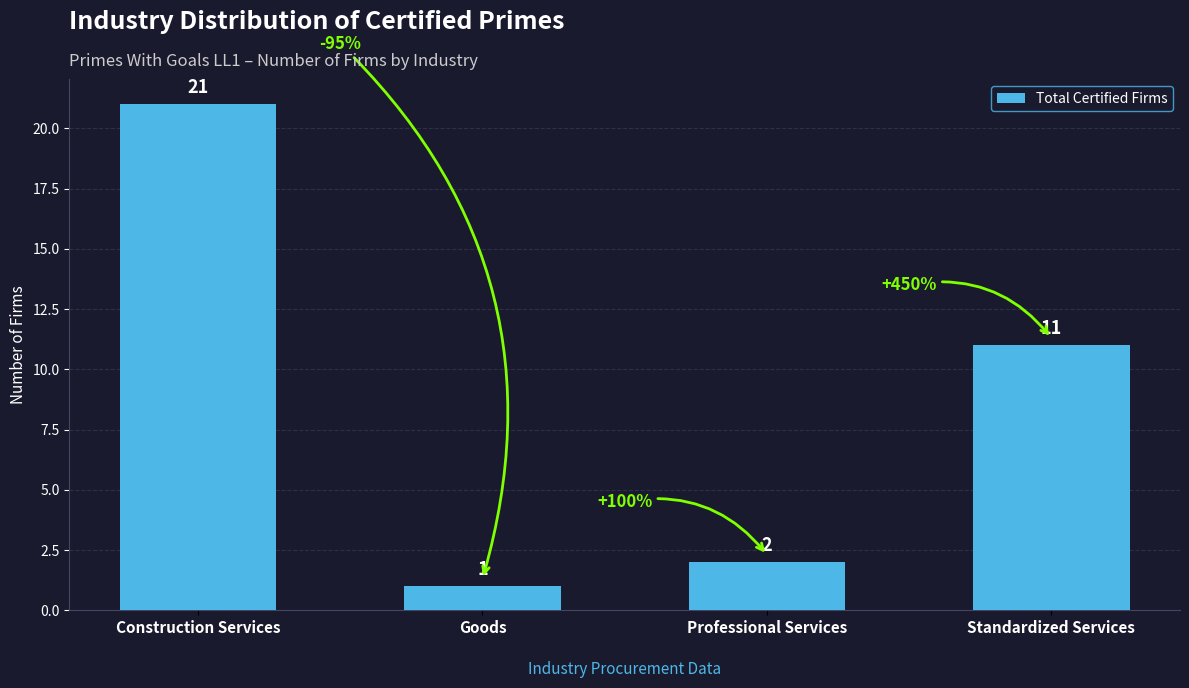

What is the average value?

9